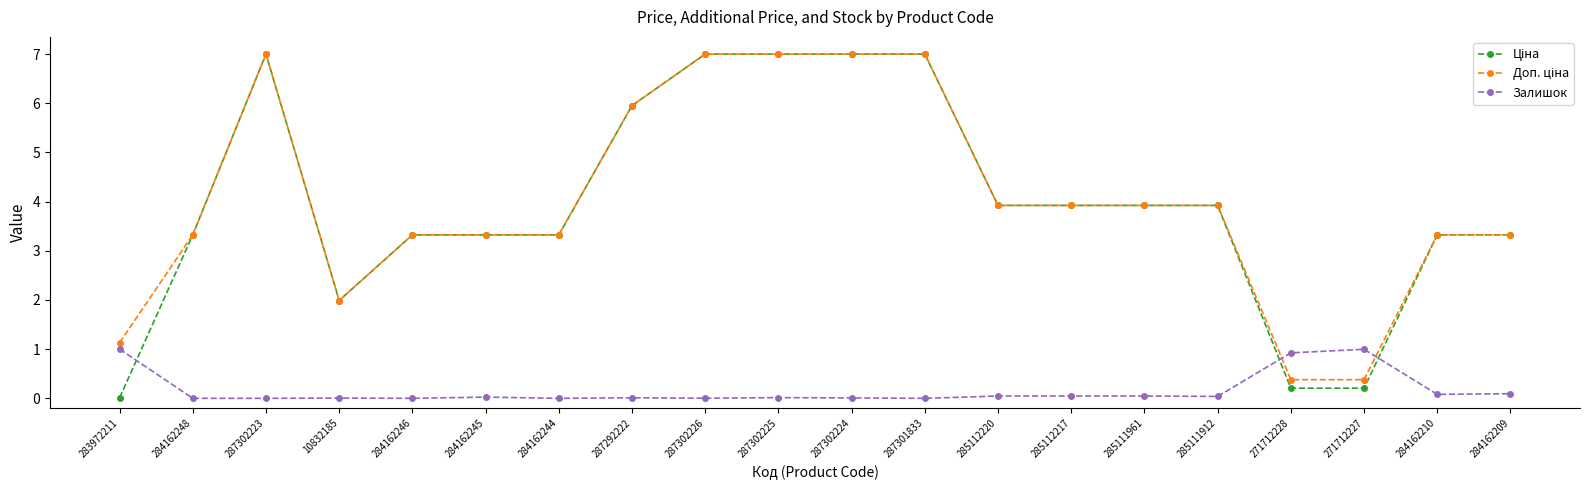

Is it true that Залишок equals -0.6 at 284162246?

False